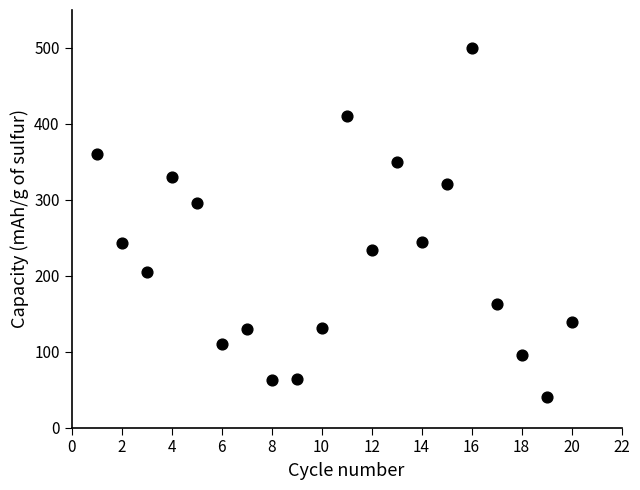

What is the range of X values (max minus min)?

19.0